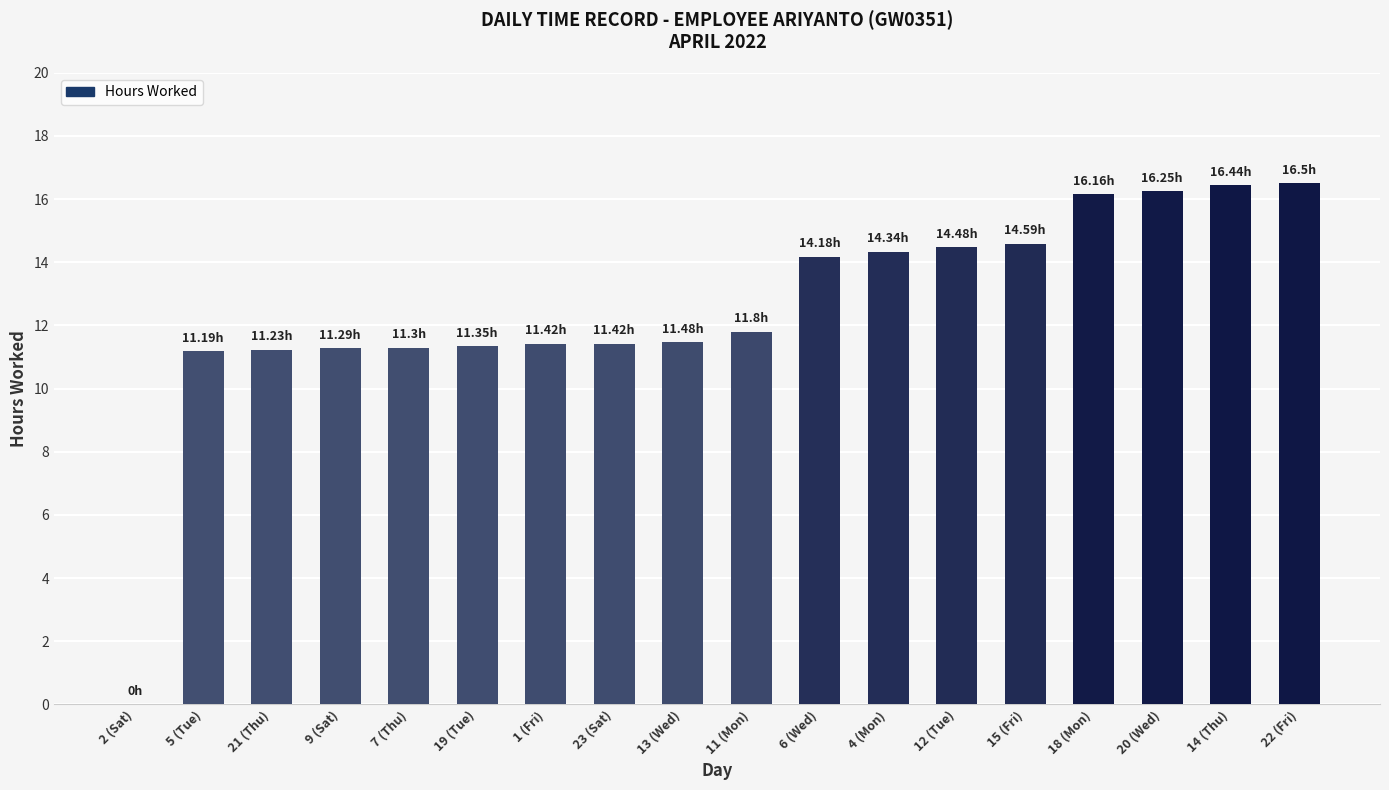

Approximately how many times larger is the value at 22 (Fri) compared to 5 (Tue)?

1.5